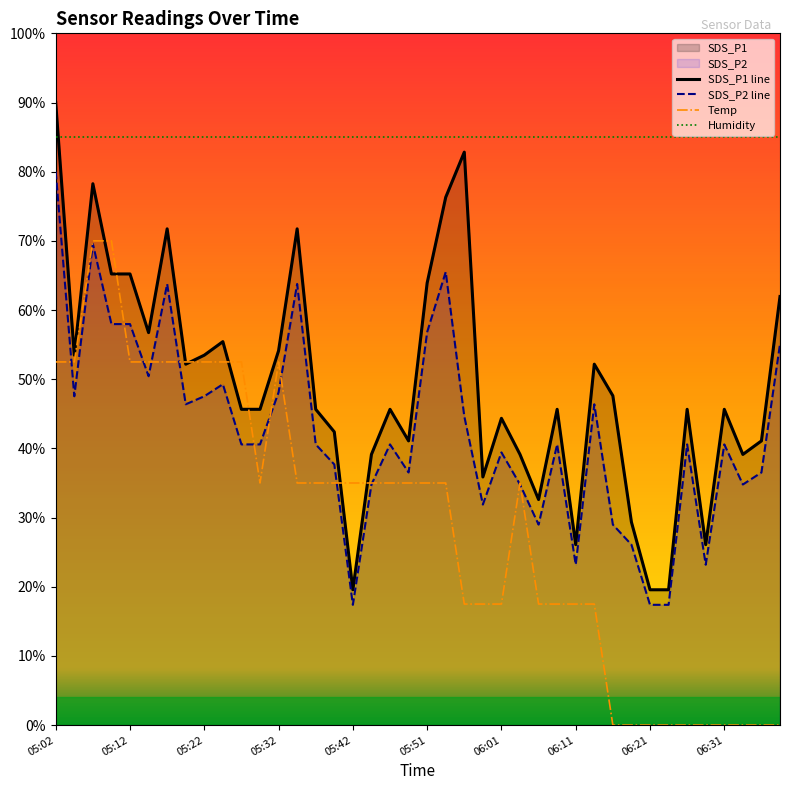

True or false: Temp and SDS_P1 intersect in this chart.

True